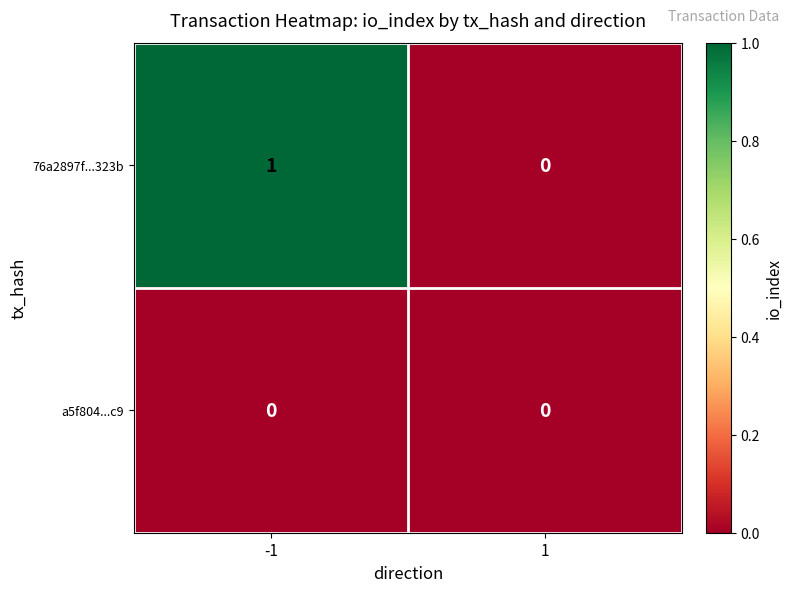

Reading left to right, list all the values displayed in this chart.

76a2897f...323b: -1=1	1=0
a5f804...c9: -1=0	1=0